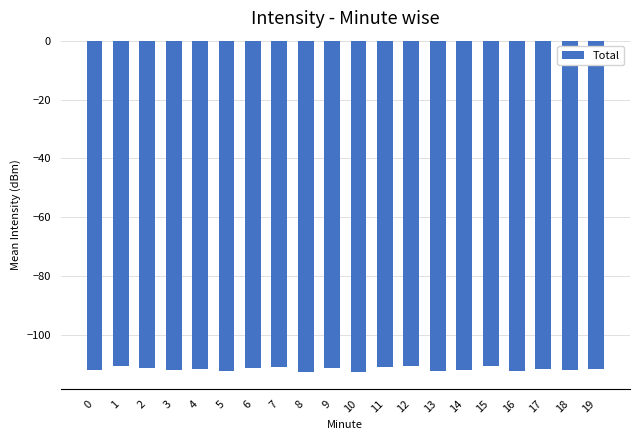

What value does the data have at 11?

-111.0